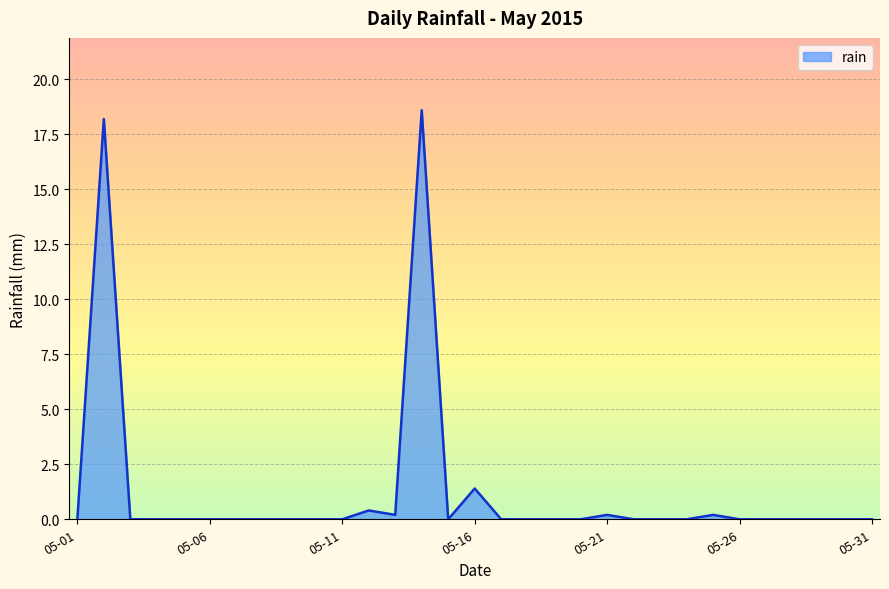

What is the greatest value displayed?

18.6